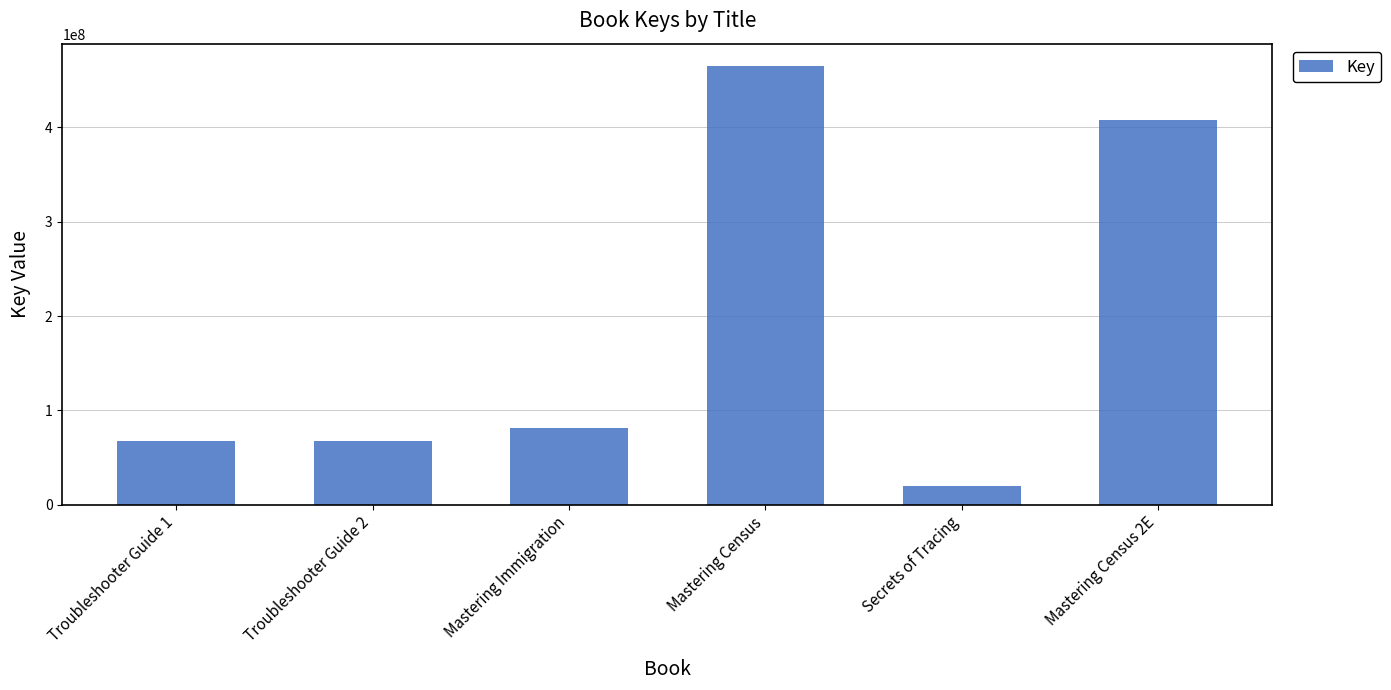

What is the label of the 6th bar from the right?

Troubleshooter Guide 1